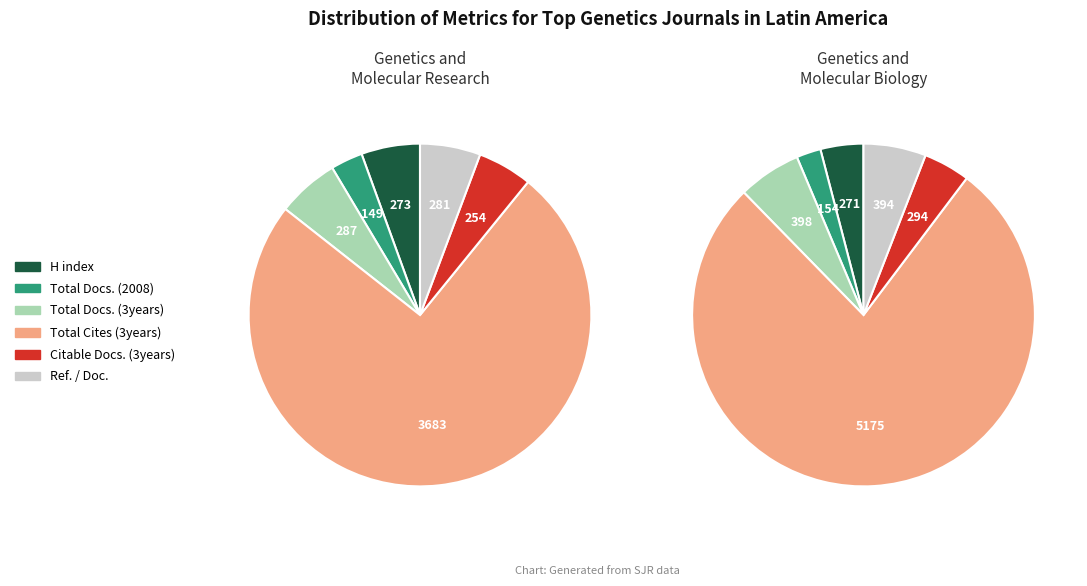

At Ref. / Doc., list the series in order from smallest to largest.

Genetics and Molecular Research, Genetics and Molecular Biology